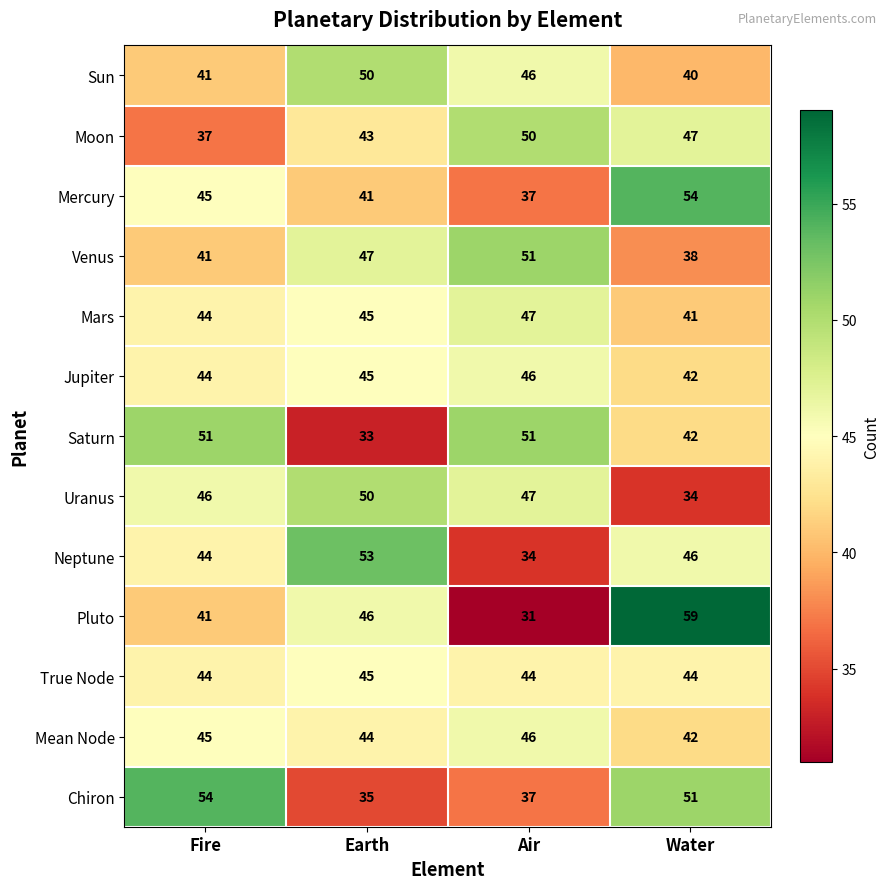

What is the difference between the highest and lowest values at Air?

20